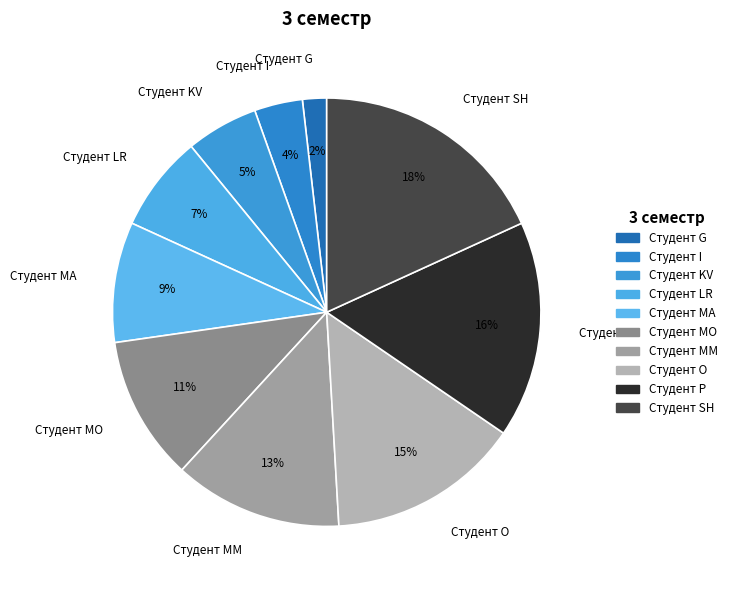

Combined, do Студент MO and Студент I account for over 50%?

No